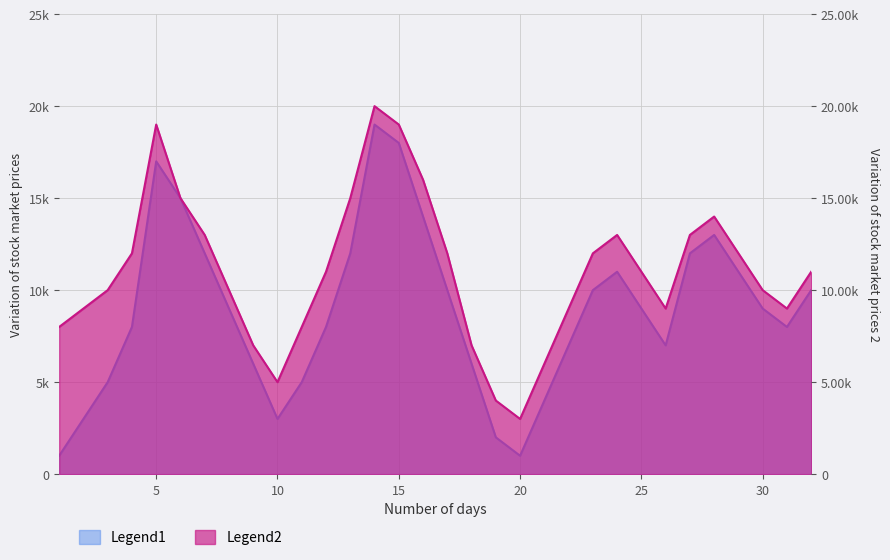

How many series are shown in this chart?

2